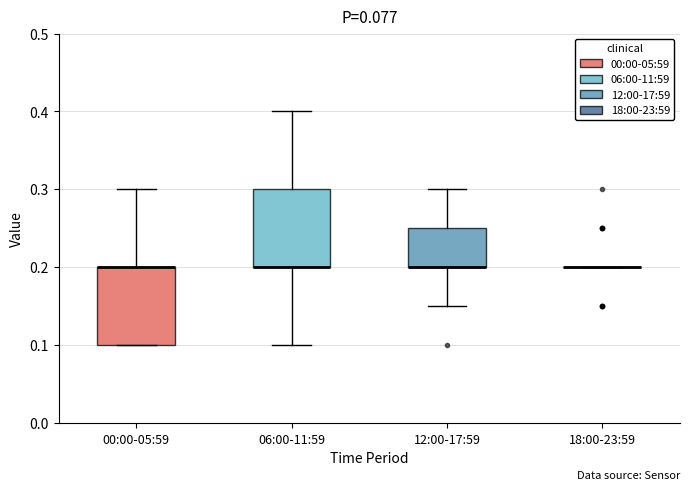

Reading left to right, read every box against the y-axis: the position of its median line, the range the box covers, and the ends of its whiskers. The values are not printed on the chart, so give them approximately, as read against the axis.

00:00-05:59: median 0.20 (drawn on the box's upper edge), box 0.10 to 0.20, whiskers 0.10 to 0.30
06:00-11:59: median 0.20 (drawn on the box's lower edge), box 0.20 to 0.30, whiskers 0.10 to 0.40
12:00-17:59: median 0.20 (drawn on the box's lower edge), box 0.20 to 0.25, whiskers 0.15 to 0.30
18:00-23:59: box collapsed to a line at 0.20, whiskers 0.20 to 0.20